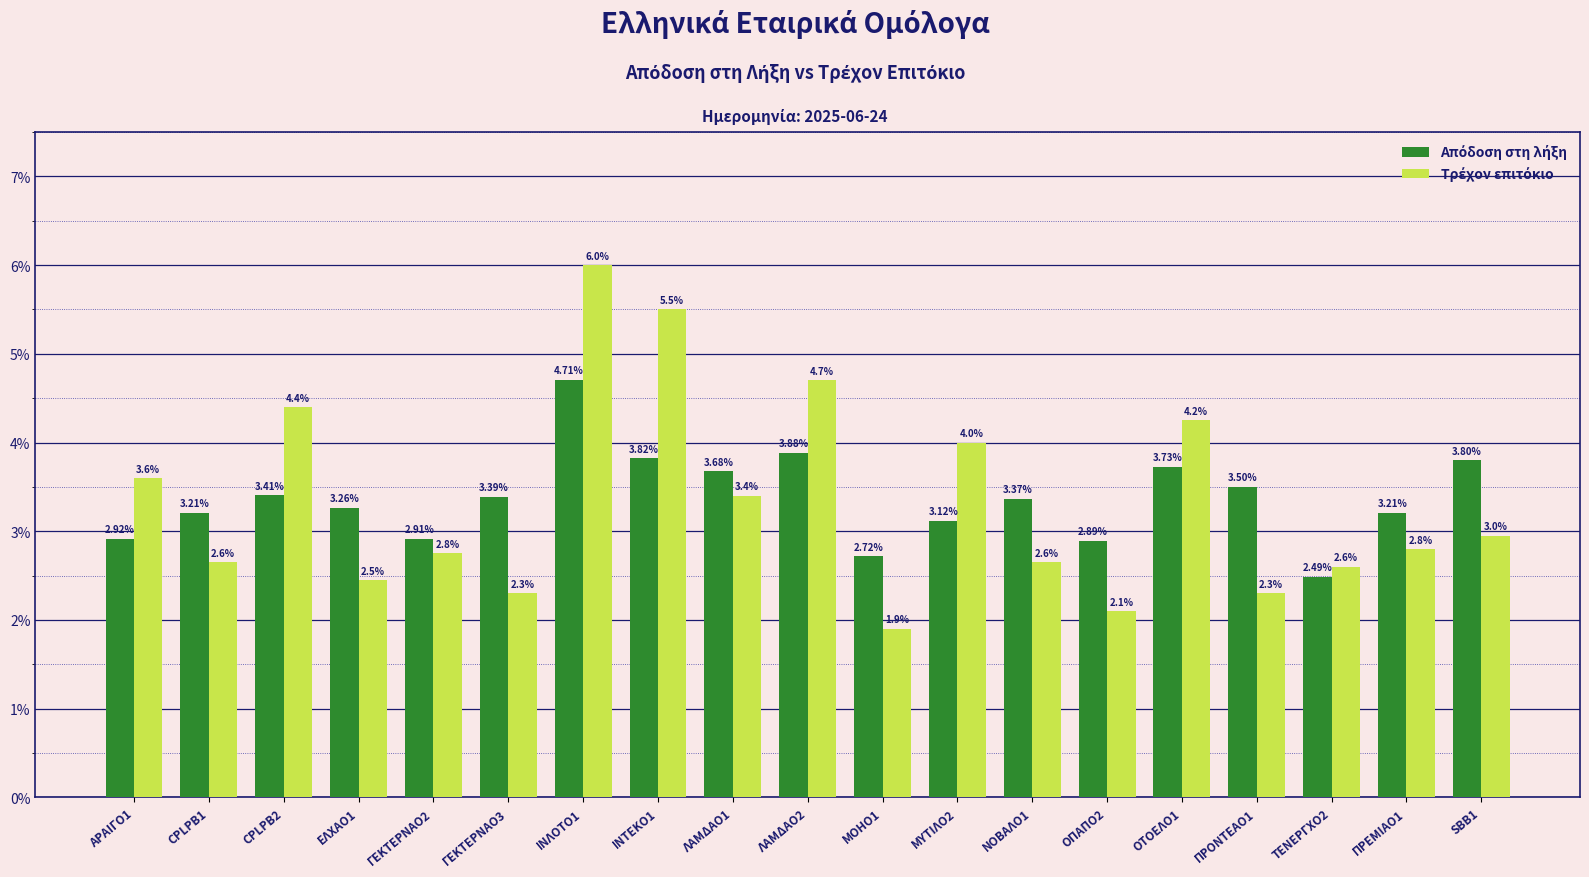

What is the total value across all series at CPLPB2?

7.8